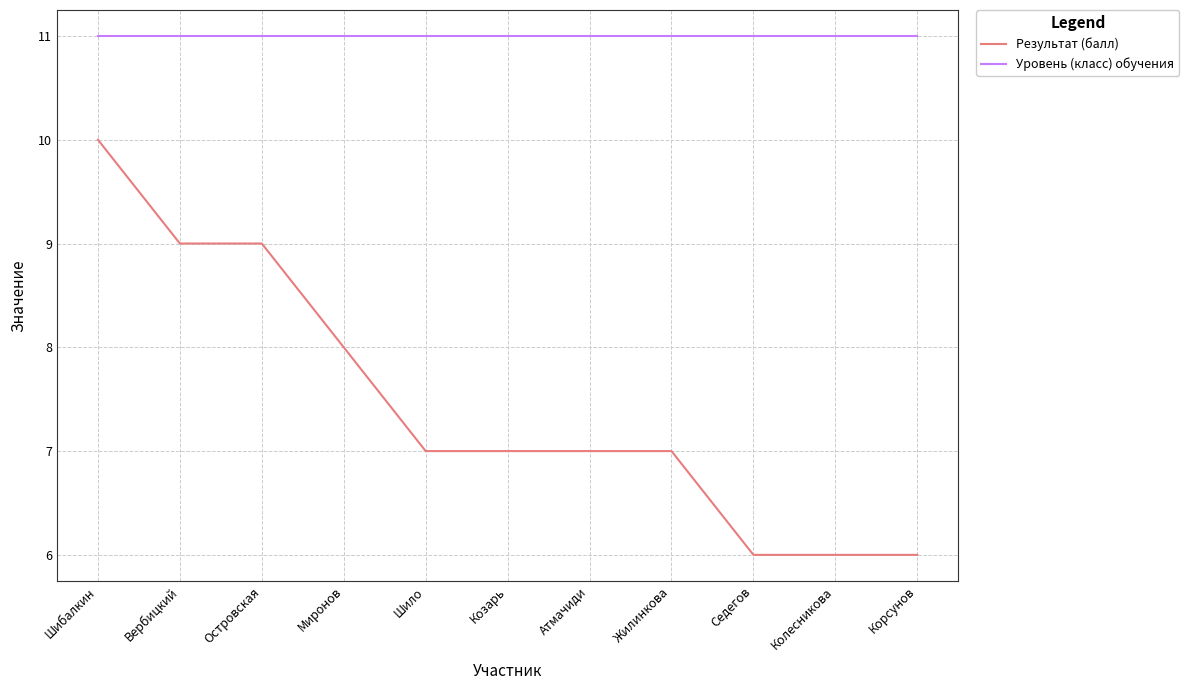

True or false: Результат (балл) and Уровень (класс) обучения intersect in this chart.

False